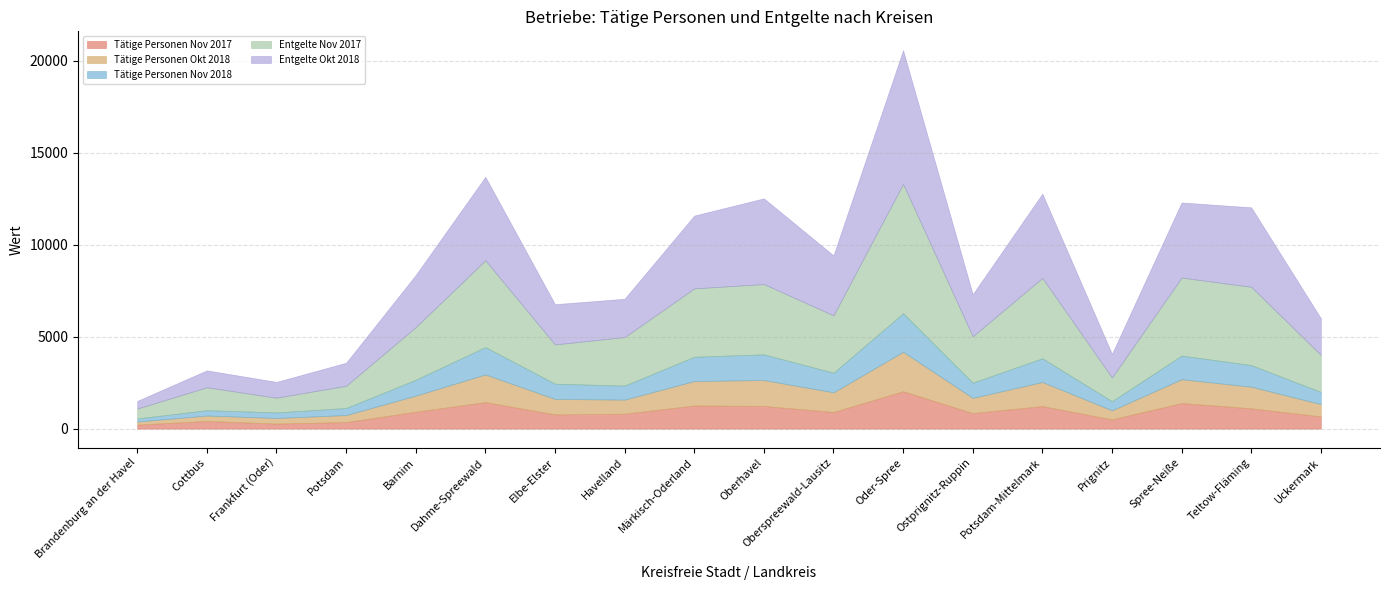

Which series has the largest range (max minus min)?

Entgelte Okt 2018